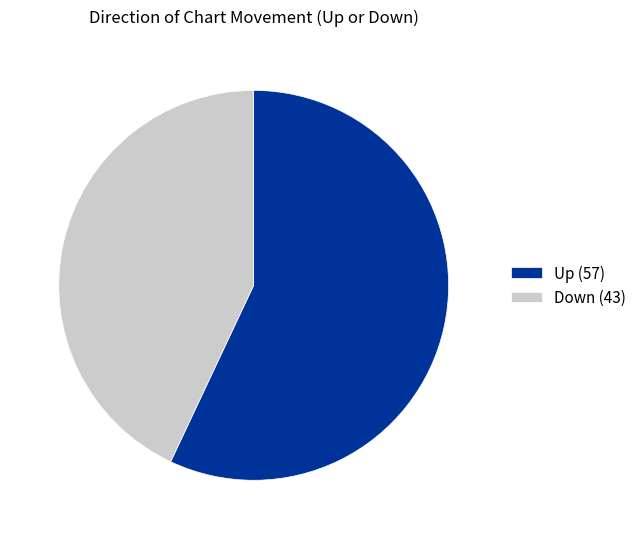

Is it true that Down (43) is 43% of the pie?

True